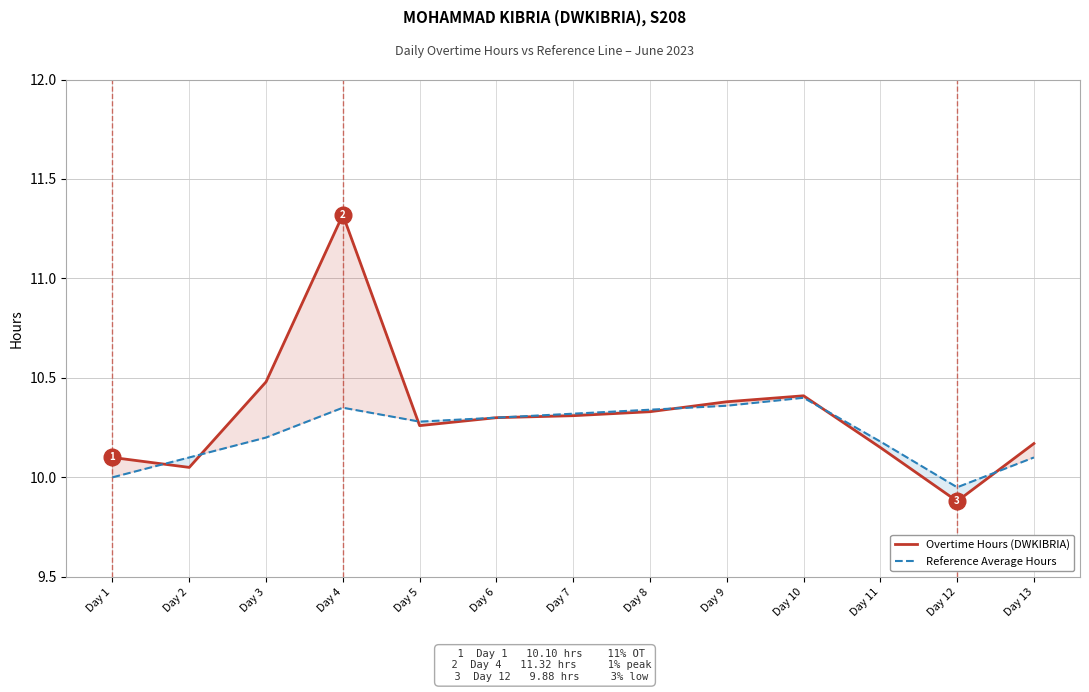

Which series has the largest range (max minus min)?

Overtime Hours (DWKIBRIA)